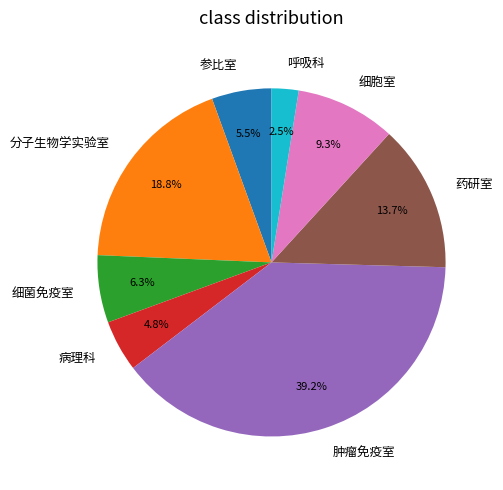

Approximately how many times larger is the value at 分子生物学实验室 compared to 细菌免疫室?

3.0